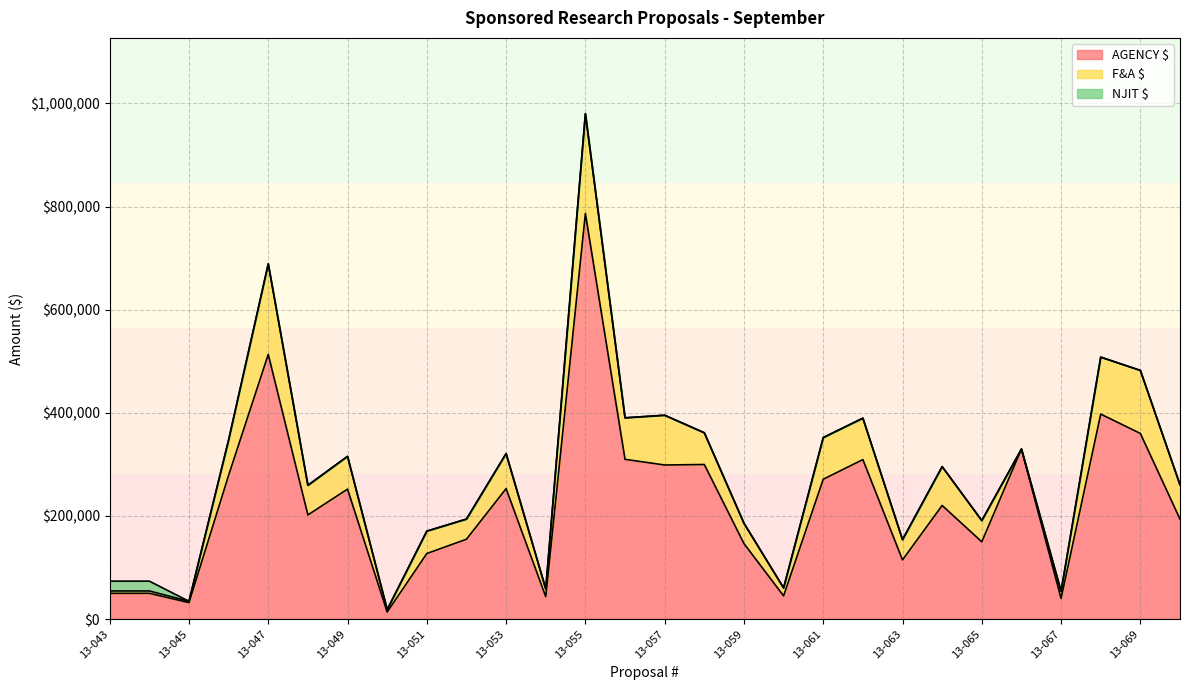

Is the value of AGENCY $ at 13-062 greater than the value of NJIT $ at 13-048?

Yes